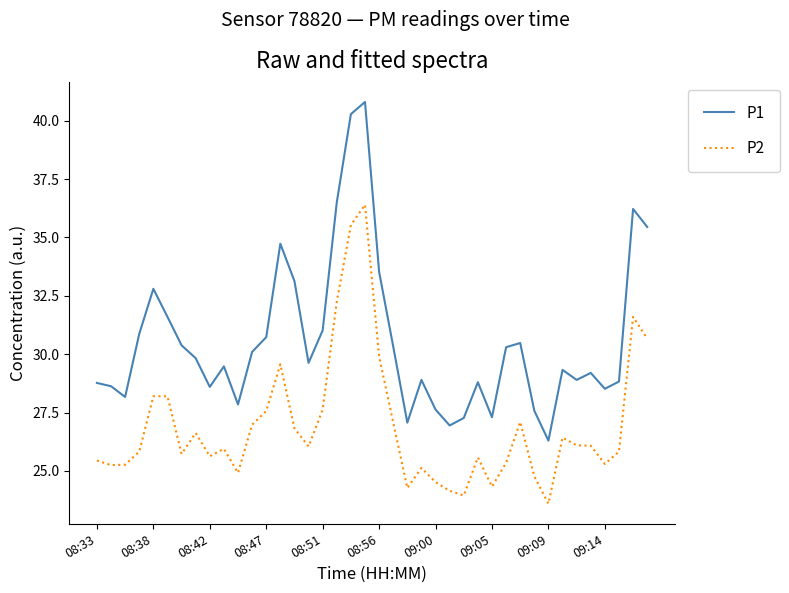

What are all the series names shown in the legend?

P1, P2